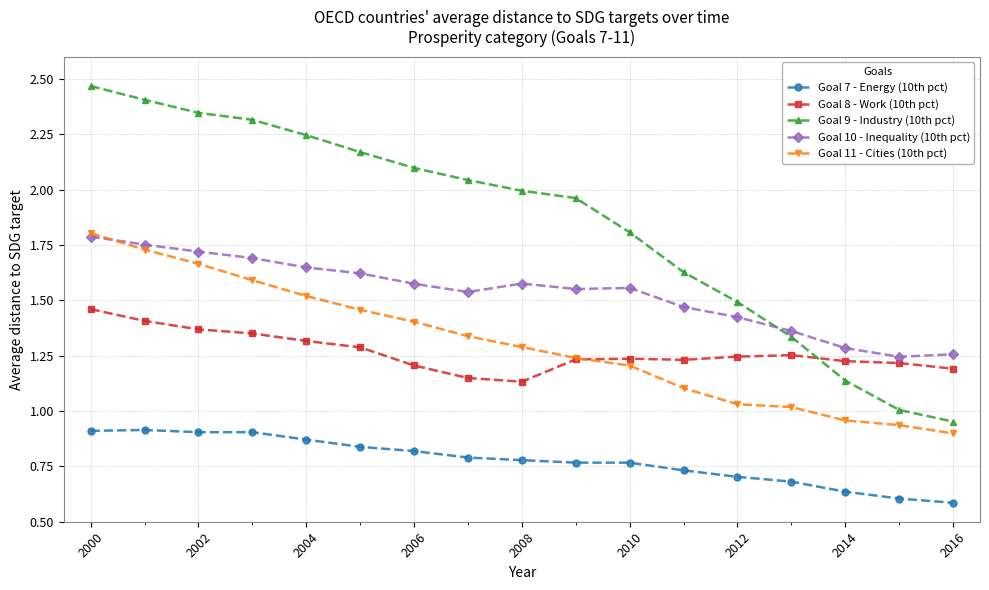

At how many categories does at least one series exceed 0?

17